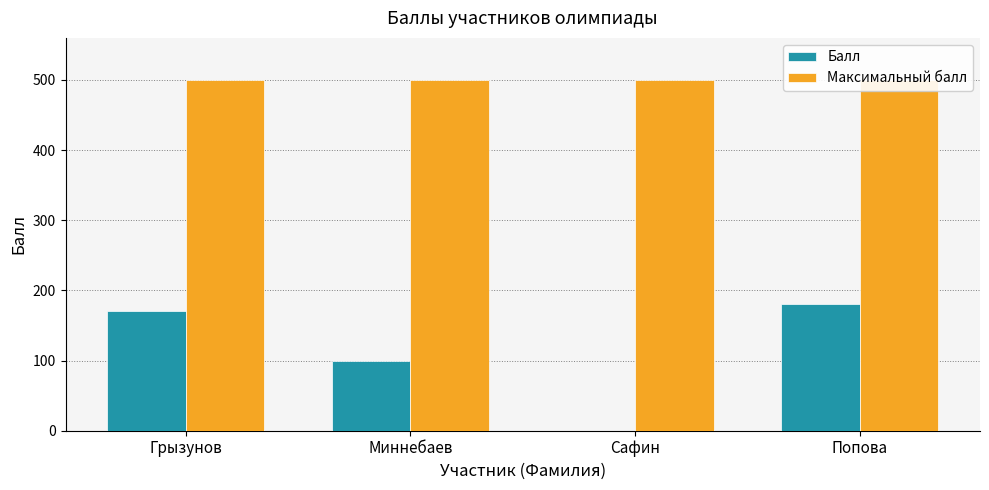

Is it true that Максимальный балл equals 182 at Миннебаев?

False